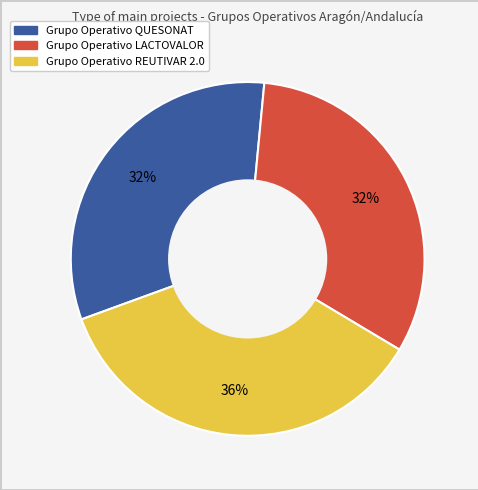

What is the largest slice in the pie chart?

Grupo Operativo REUTIVAR 2.0